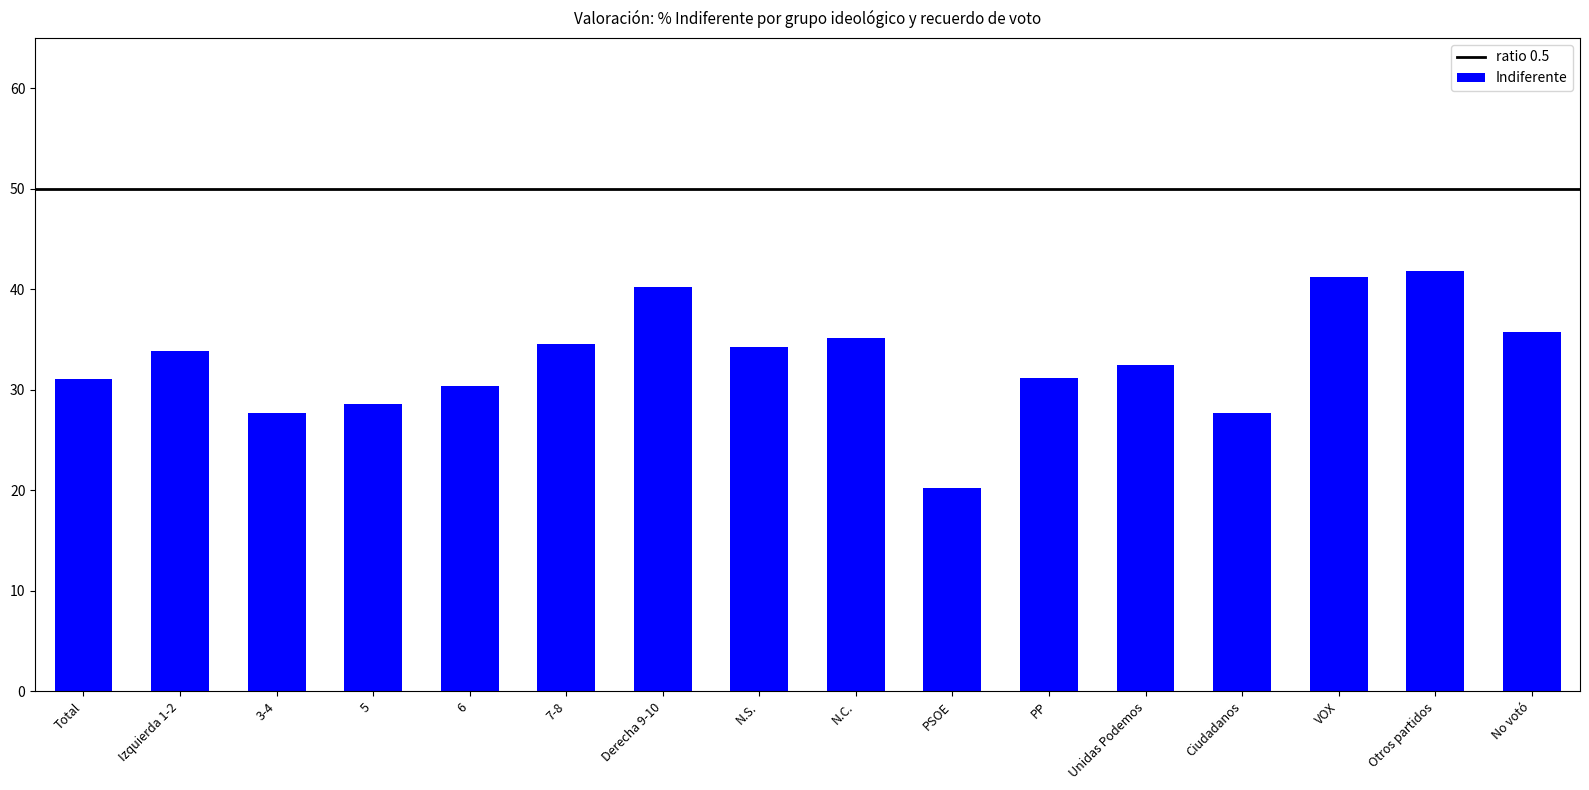

What is the change in value from 6 to Otros partidos?

+11.4